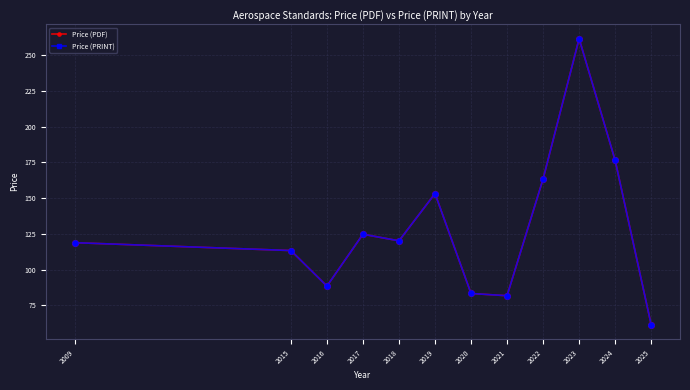

At which category is the sum across all series the highest?

2023